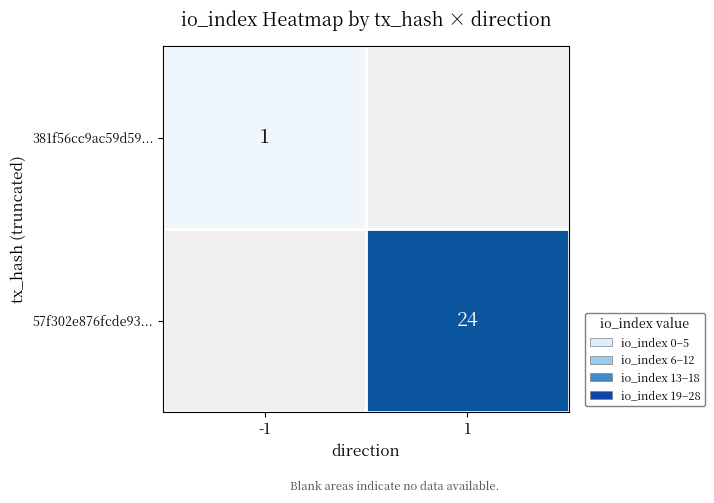

Count the number of data series in this chart.

2